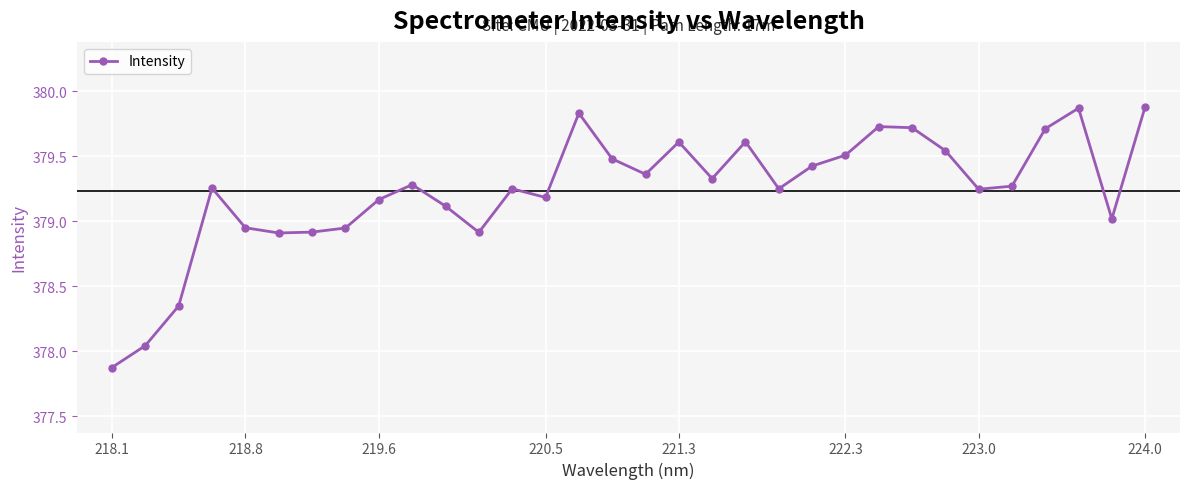

What is the smallest value displayed?

377.9